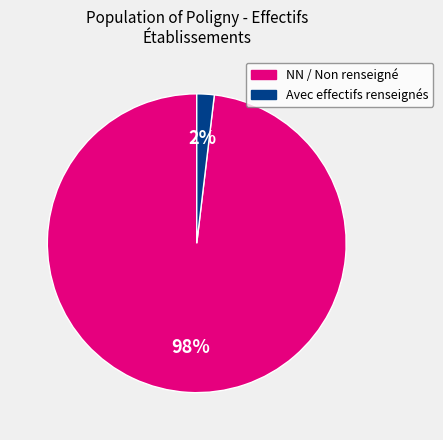

Is there a majority slice in this chart?

Yes